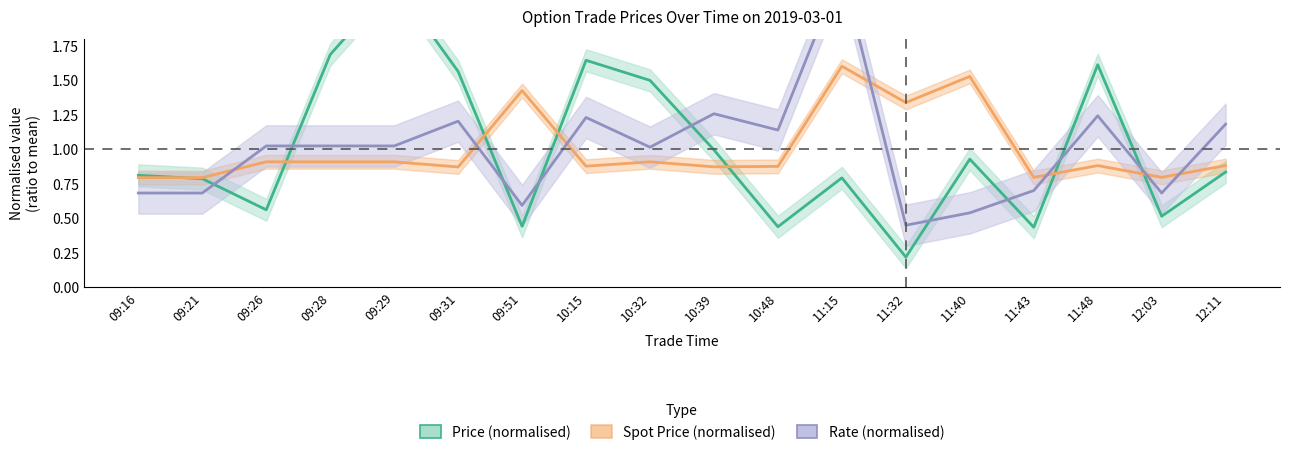

True or false: Spot Price (normalised) has a value of 0.9 at 10:15.

True